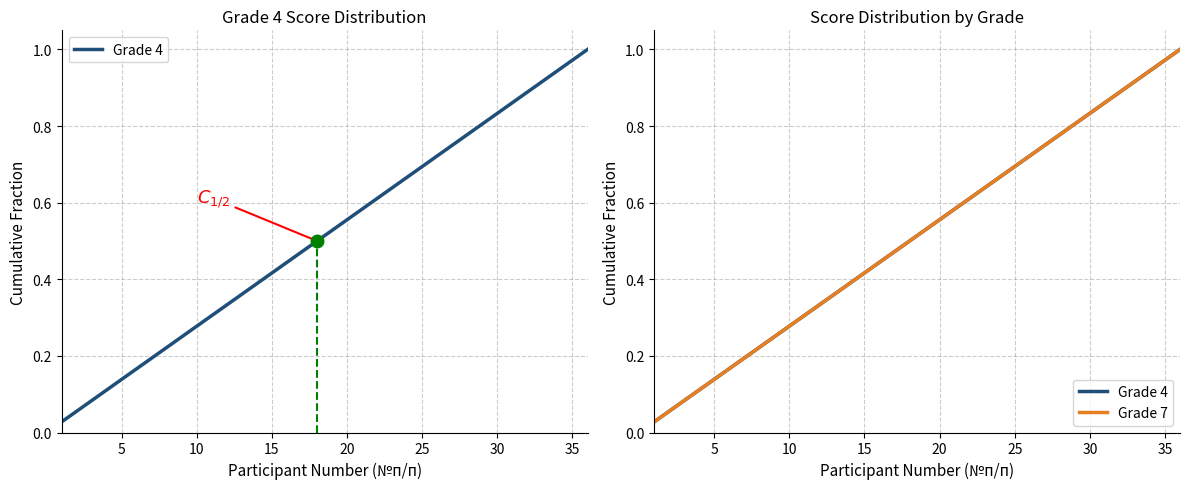

Between 5 and 10, which is larger?

10